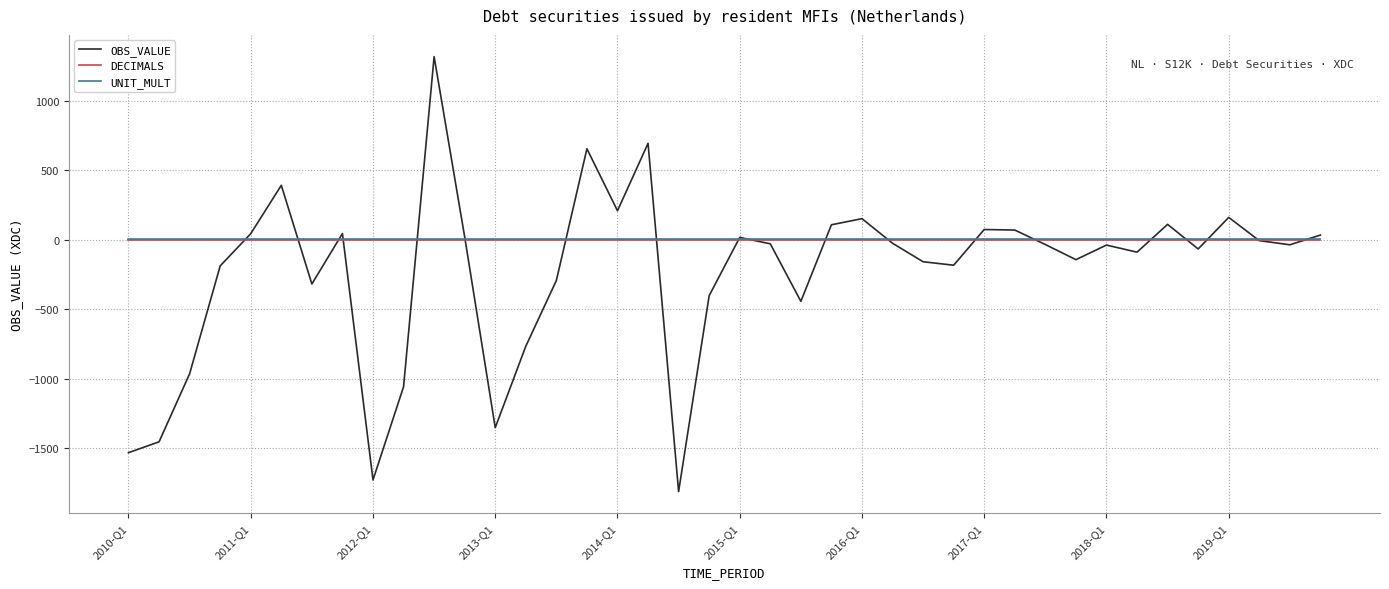

Which series has the largest range (max minus min)?

OBS_VALUE